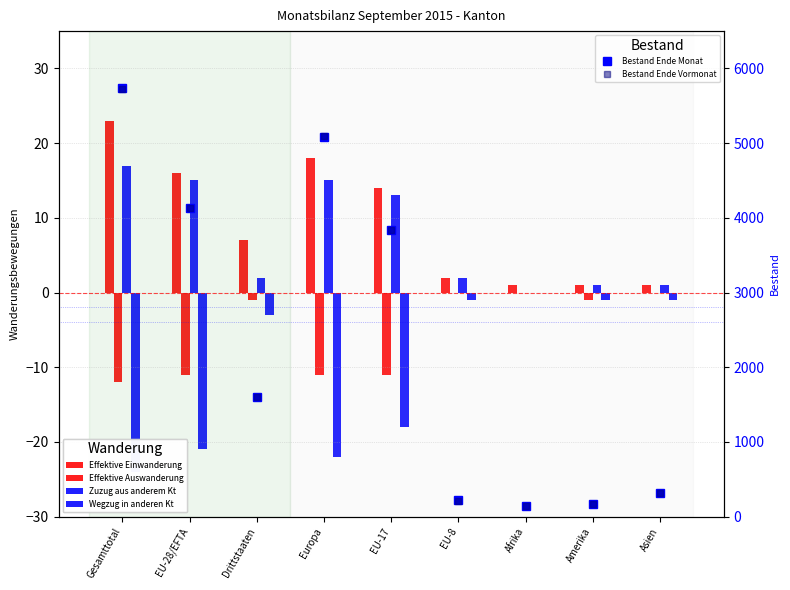

What are all the series names shown in the legend?

Effektive Einwanderung, Effektive Auswanderung, Zuzug aus anderem Kt, Wegzug in anderen Kt, Bestand Ende Monat, Bestand Ende Vormonat